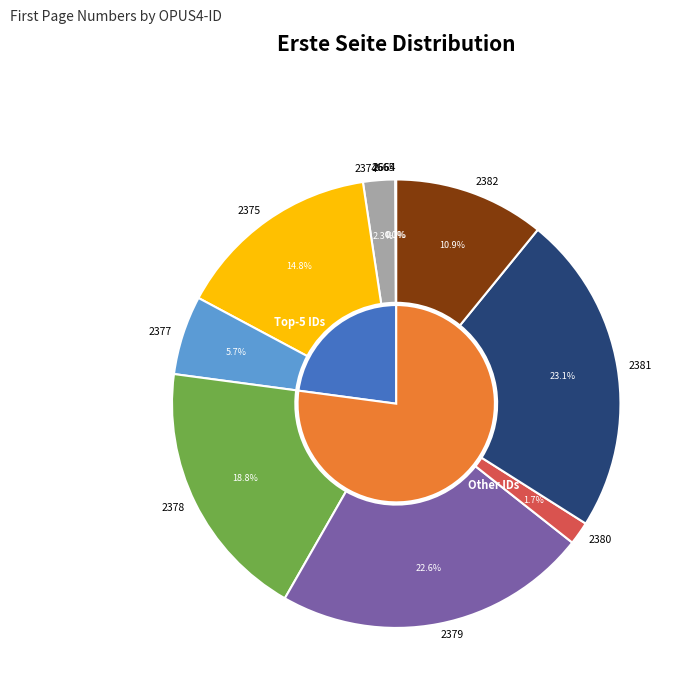

Which category has the biggest portion of the pie?

OPUS4-2381